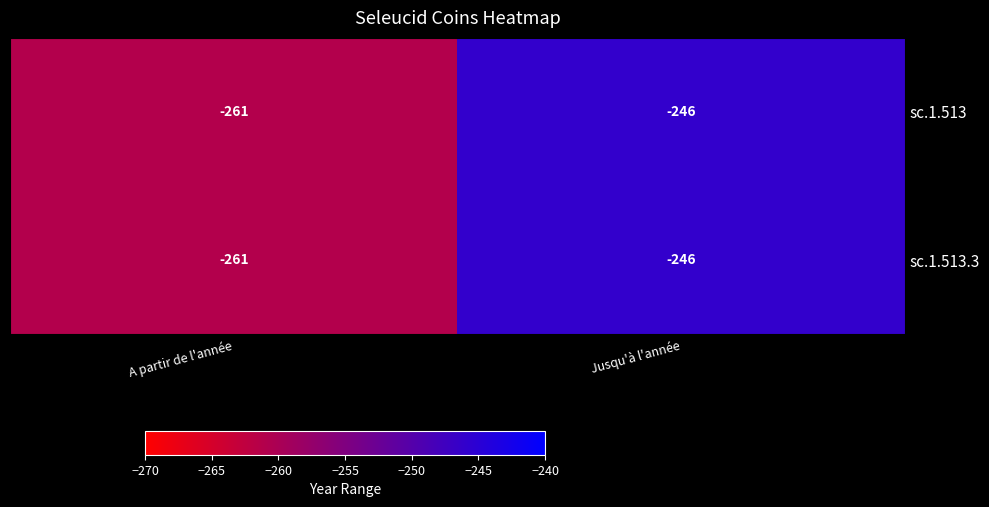

At which label is sc.1.513.3 closest to -253?

Jusqu'à l'année